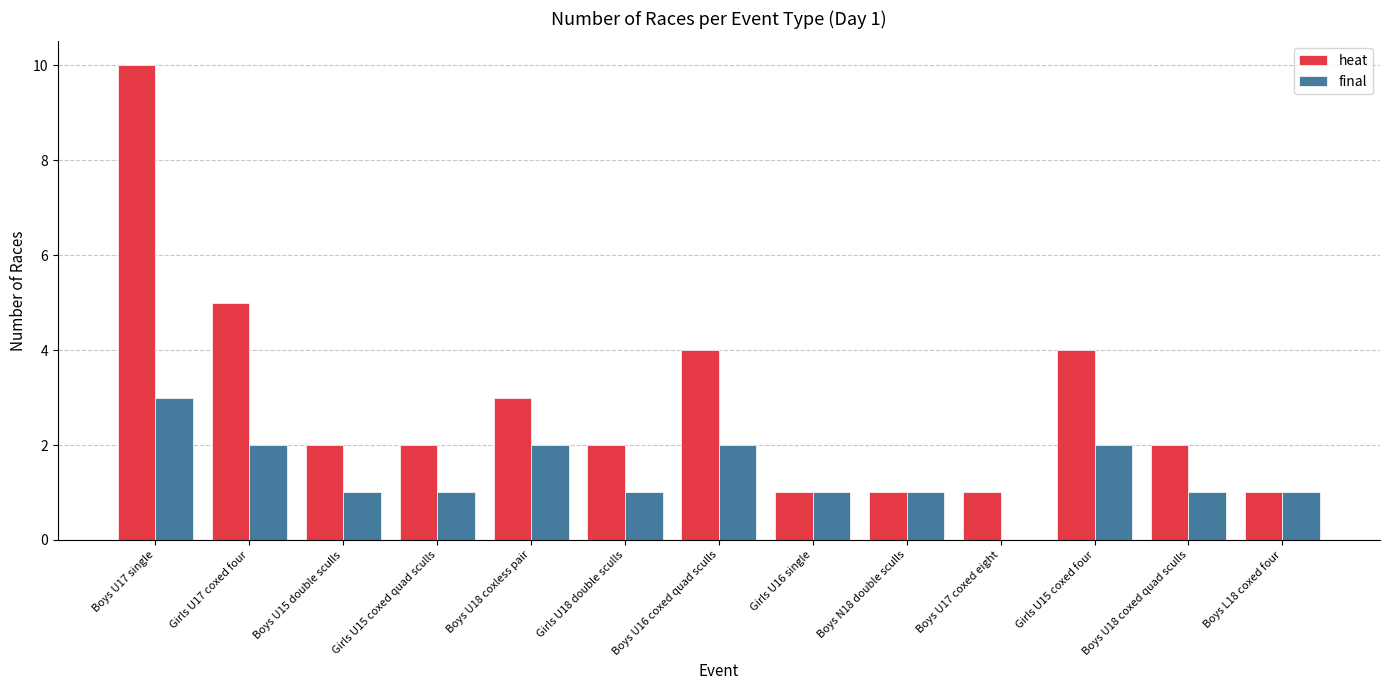

The value of final at Boys U18 coxless pair is 3. True or false?

False